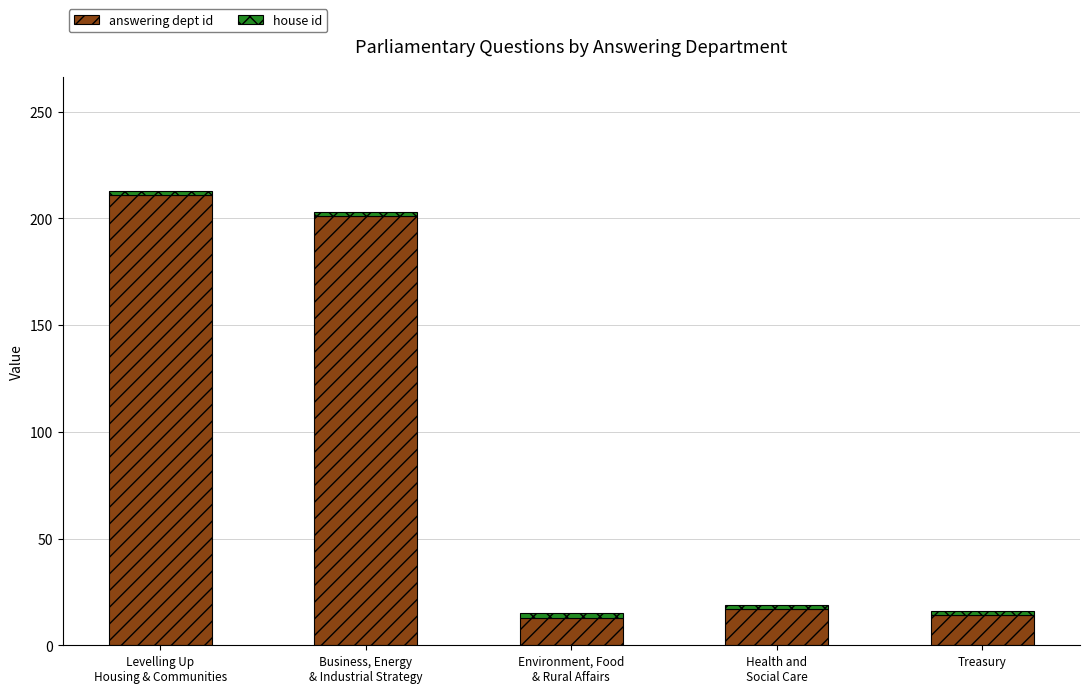

What is the highest value of the answering dept id series?

211